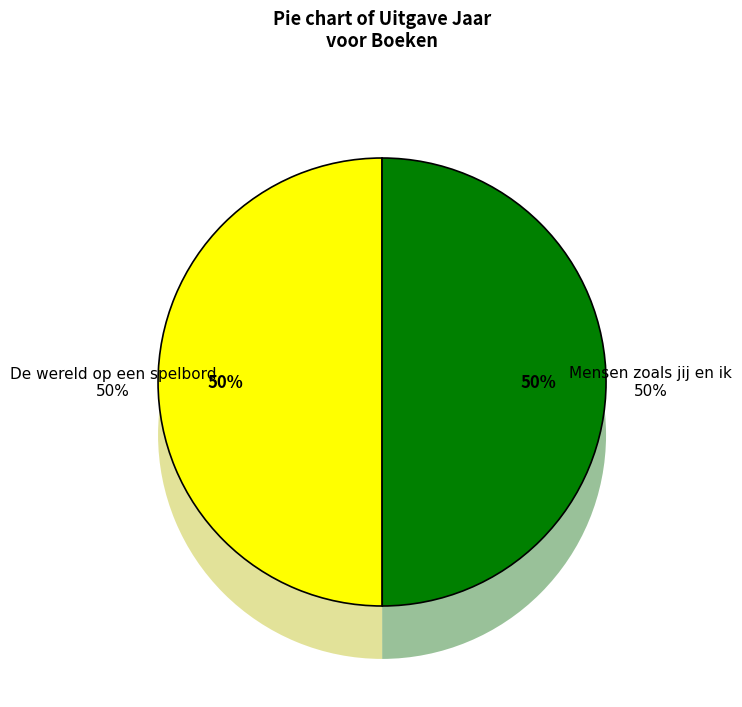

Which slice is the largest?

De wereld op een spelbord